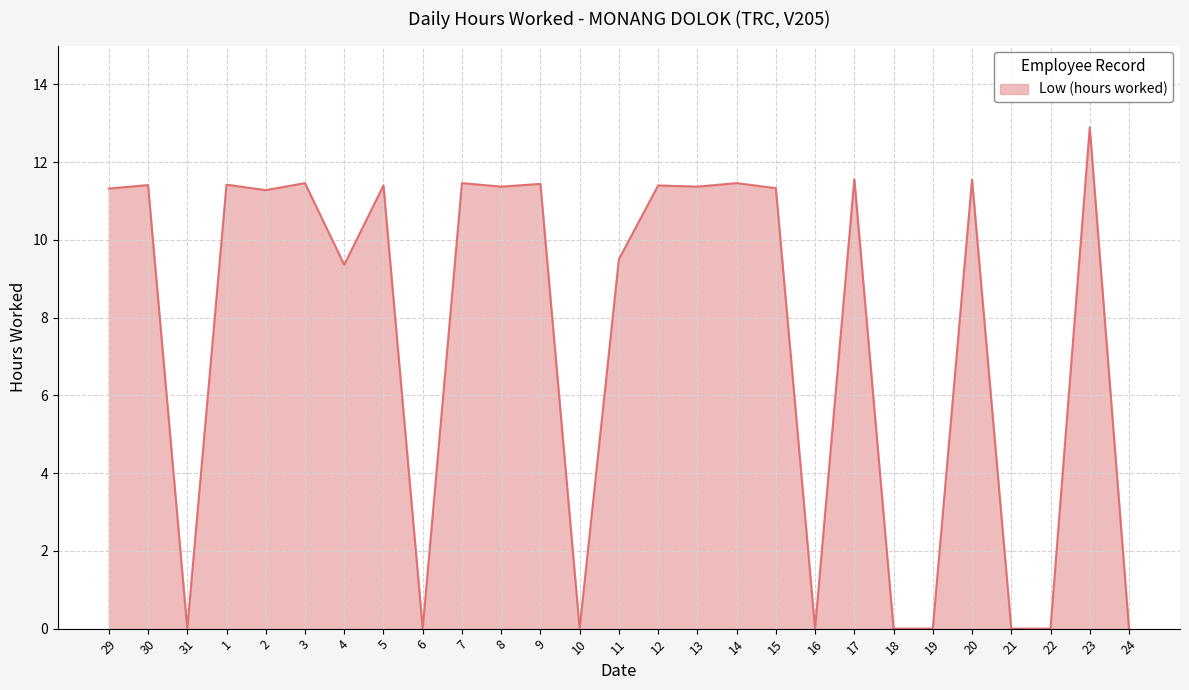

What position from the right is 1?

24